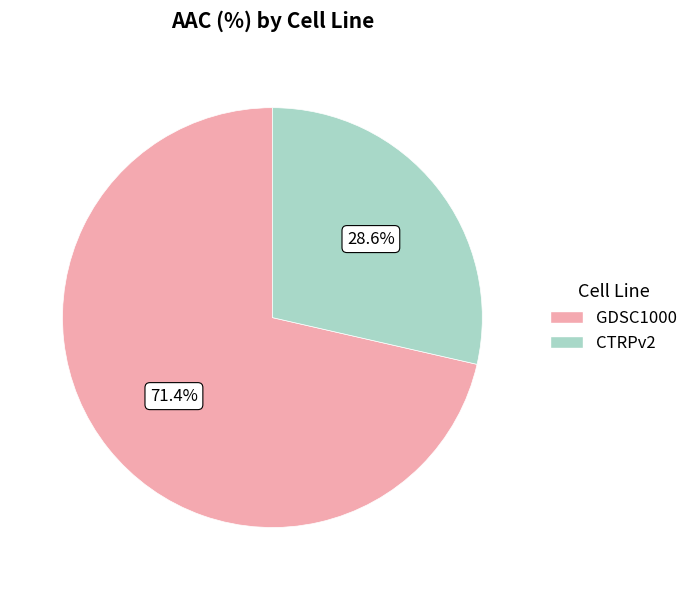

Which has a higher value, CTRPv2 or GDSC1000?

GDSC1000